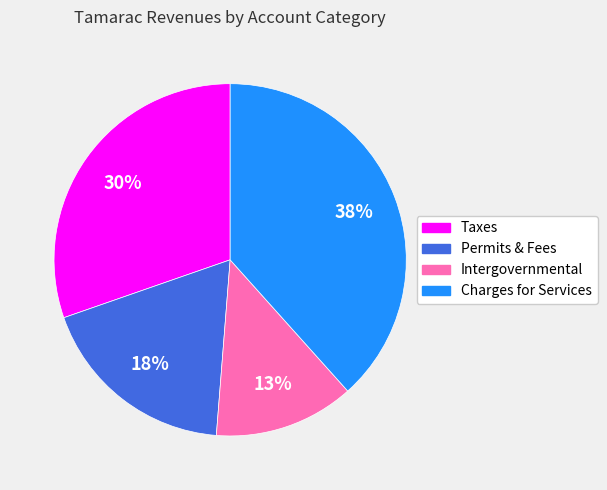

To the nearest percent, what is the difference between the largest and smallest slice percentages?

25%